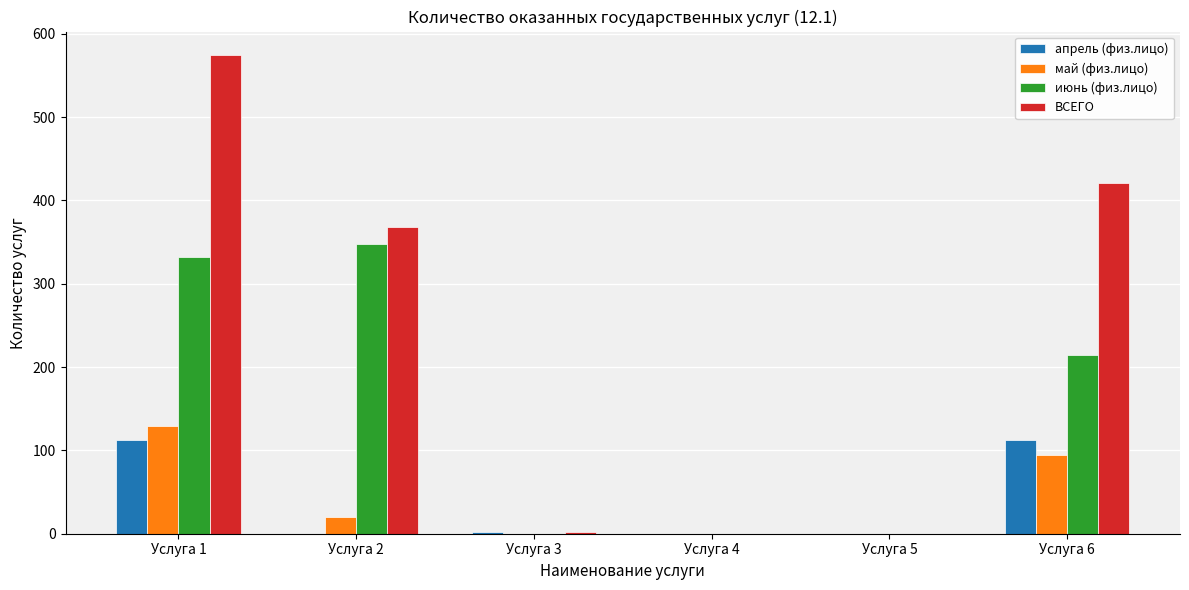

What value does the ВСЕГО series have at Услуга 1?

574